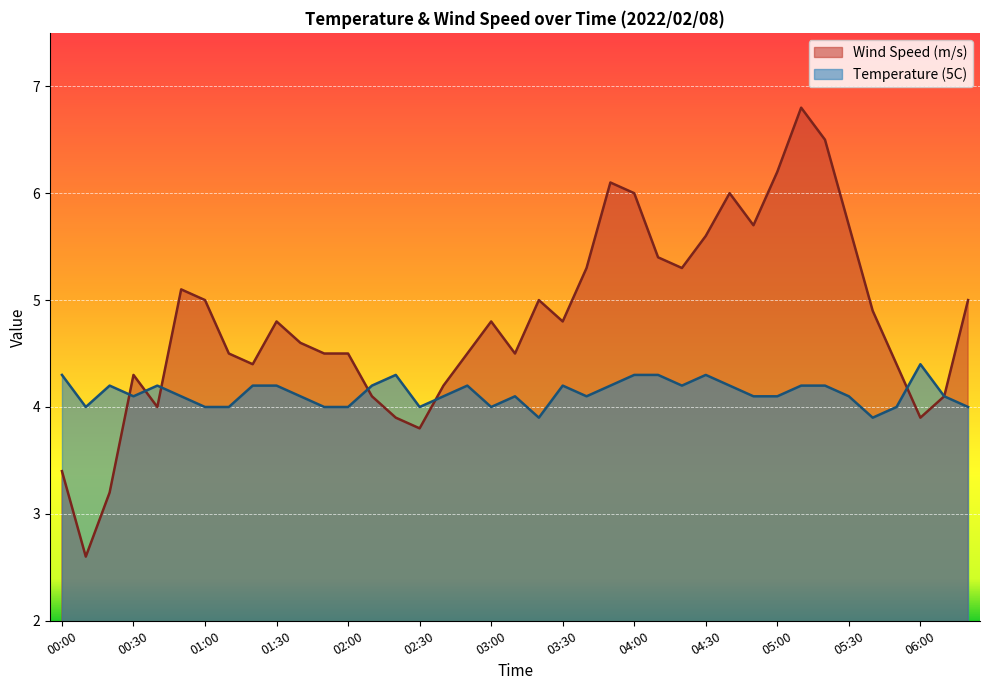

How many distinct data groups are displayed?

2